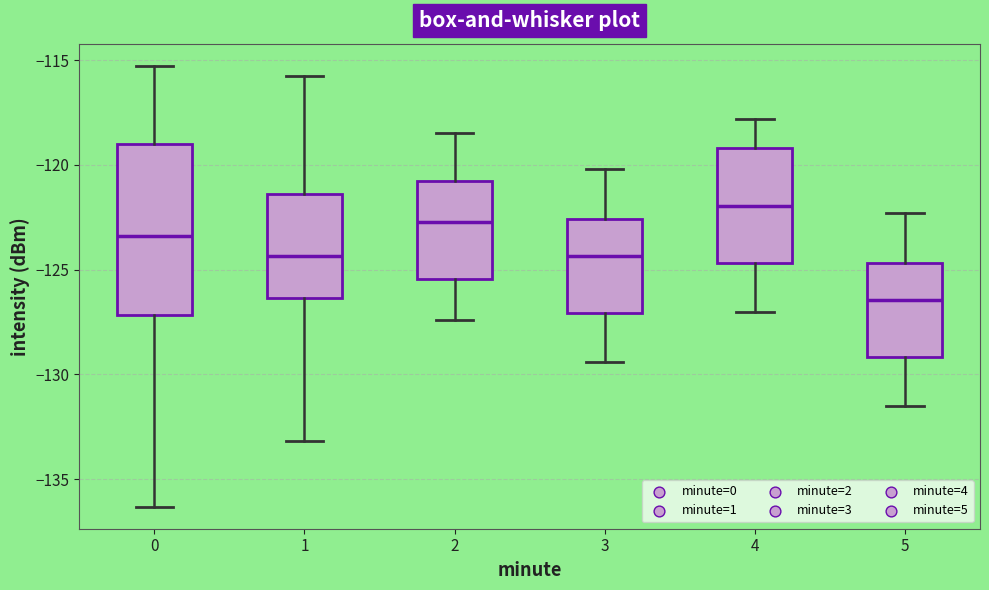

Where does the lower whisker of the box at x = 3 end on the y-axis? The values are not printed on the chart, so give them approximately, as read against the axis.

-129.5